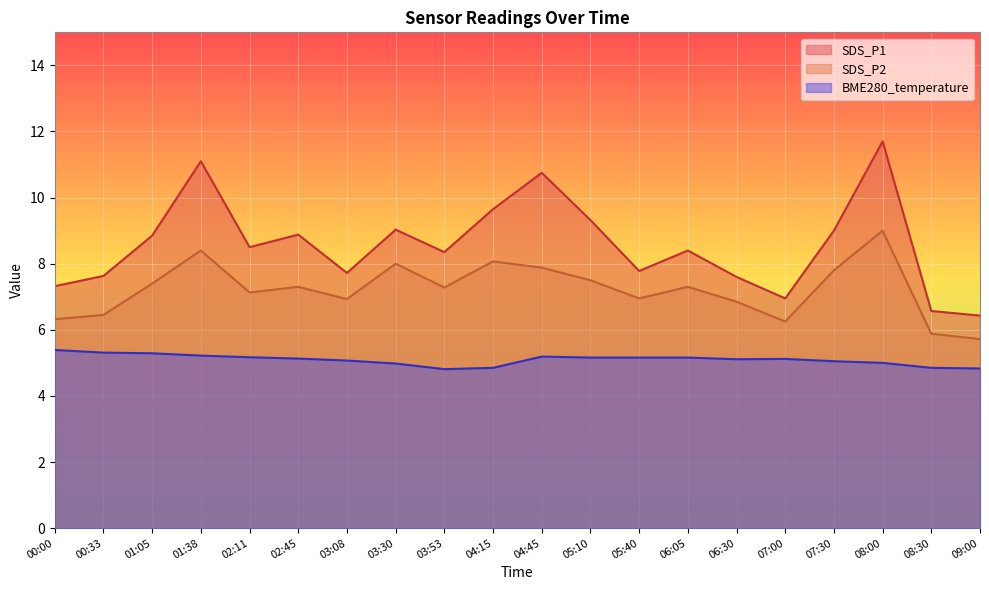

Is it true that BME280_temperature equals 5.2 at 02:11?

True